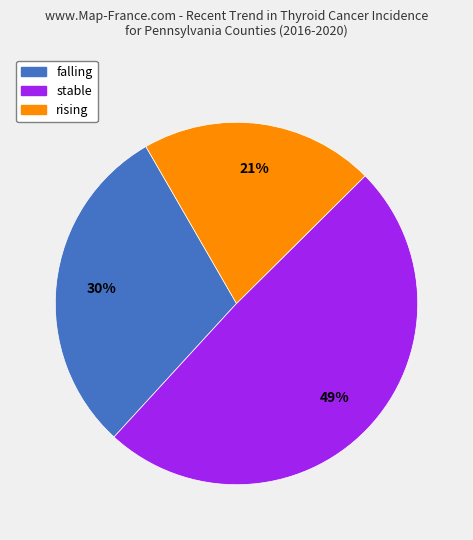

What is the ratio of the value at falling to the value at rising?

1.4